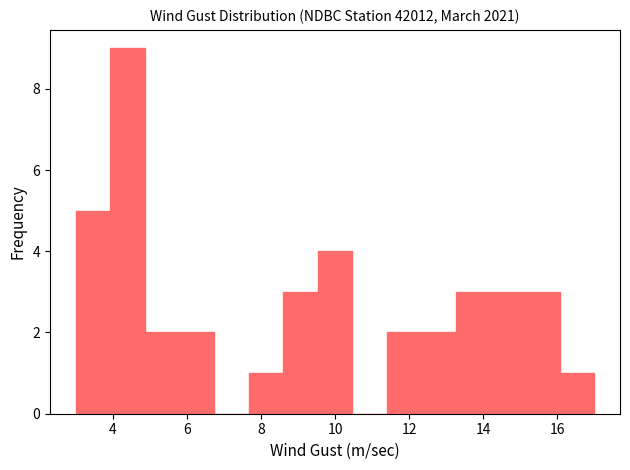

Over which range of the x-axis is the bar tallest?

4.0 to 4.8